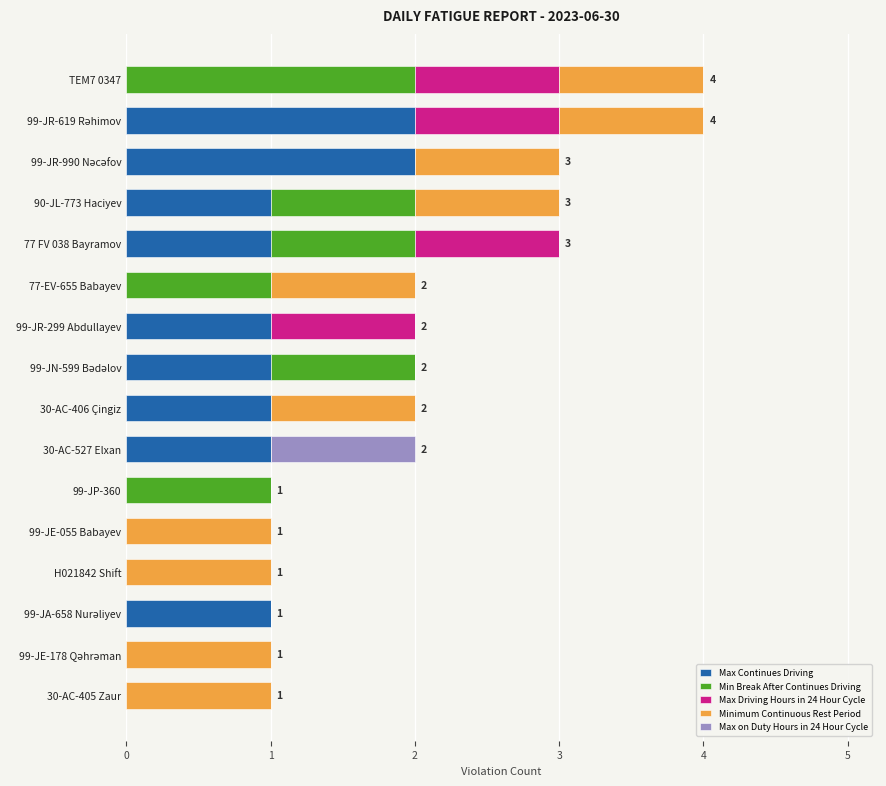

What is the sum of all Max Continues Driving values?

11